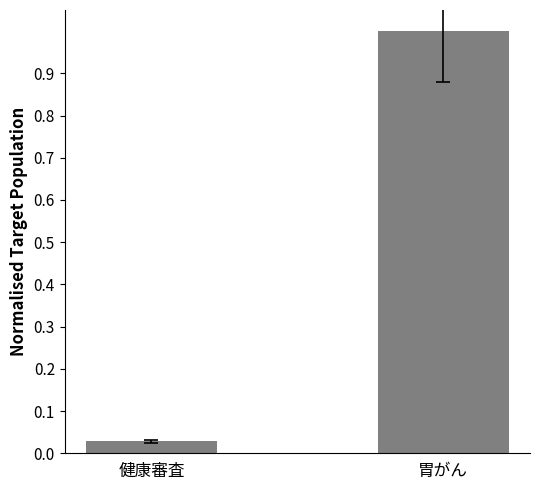

Where is the data nearest to the value 0?

健康審査